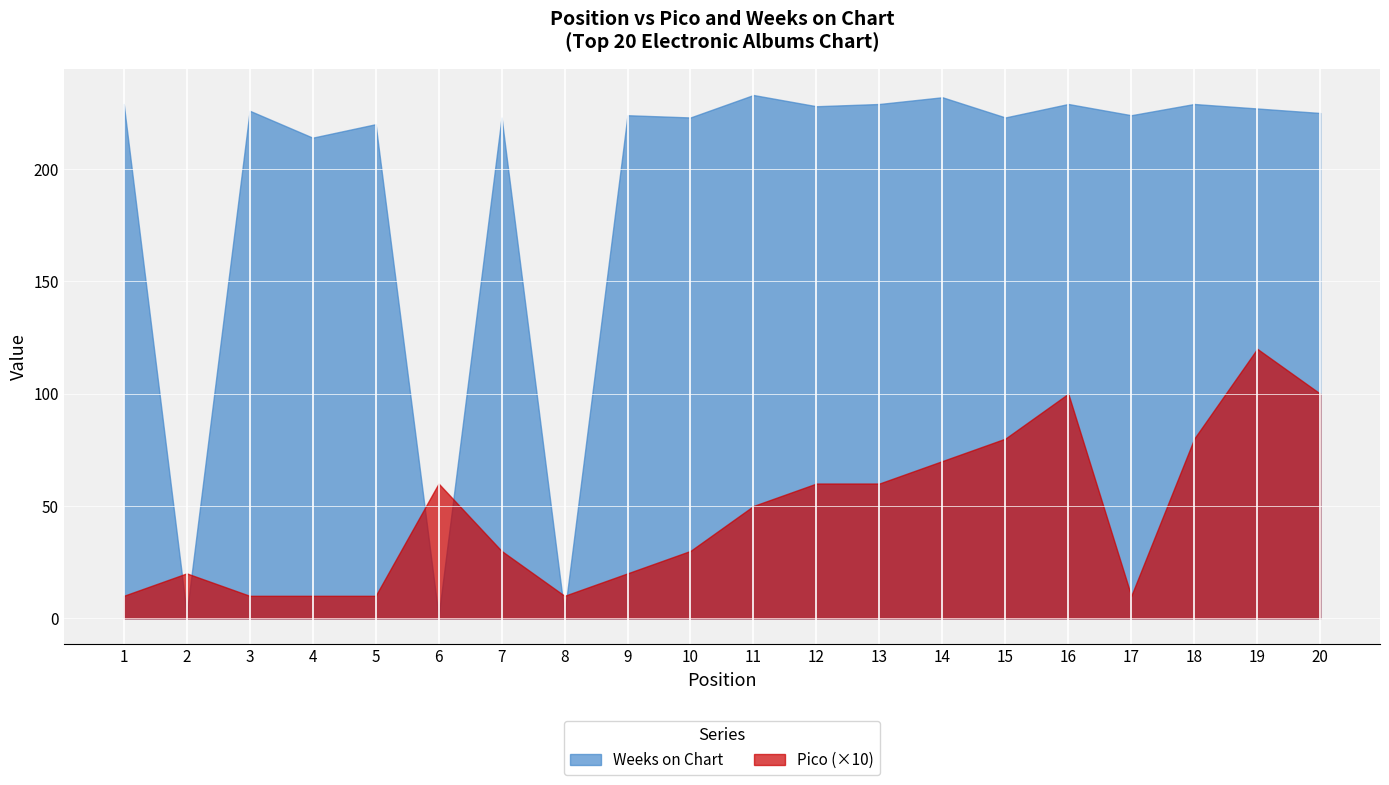

List the series in order of their peak value, highest first.

Weeks on Chart, Pico (×10)